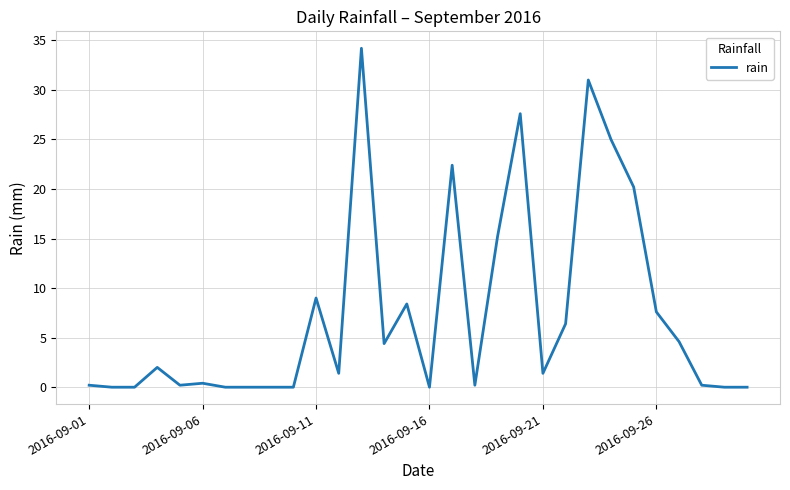

What is the difference between the maximum and minimum values?

34.2